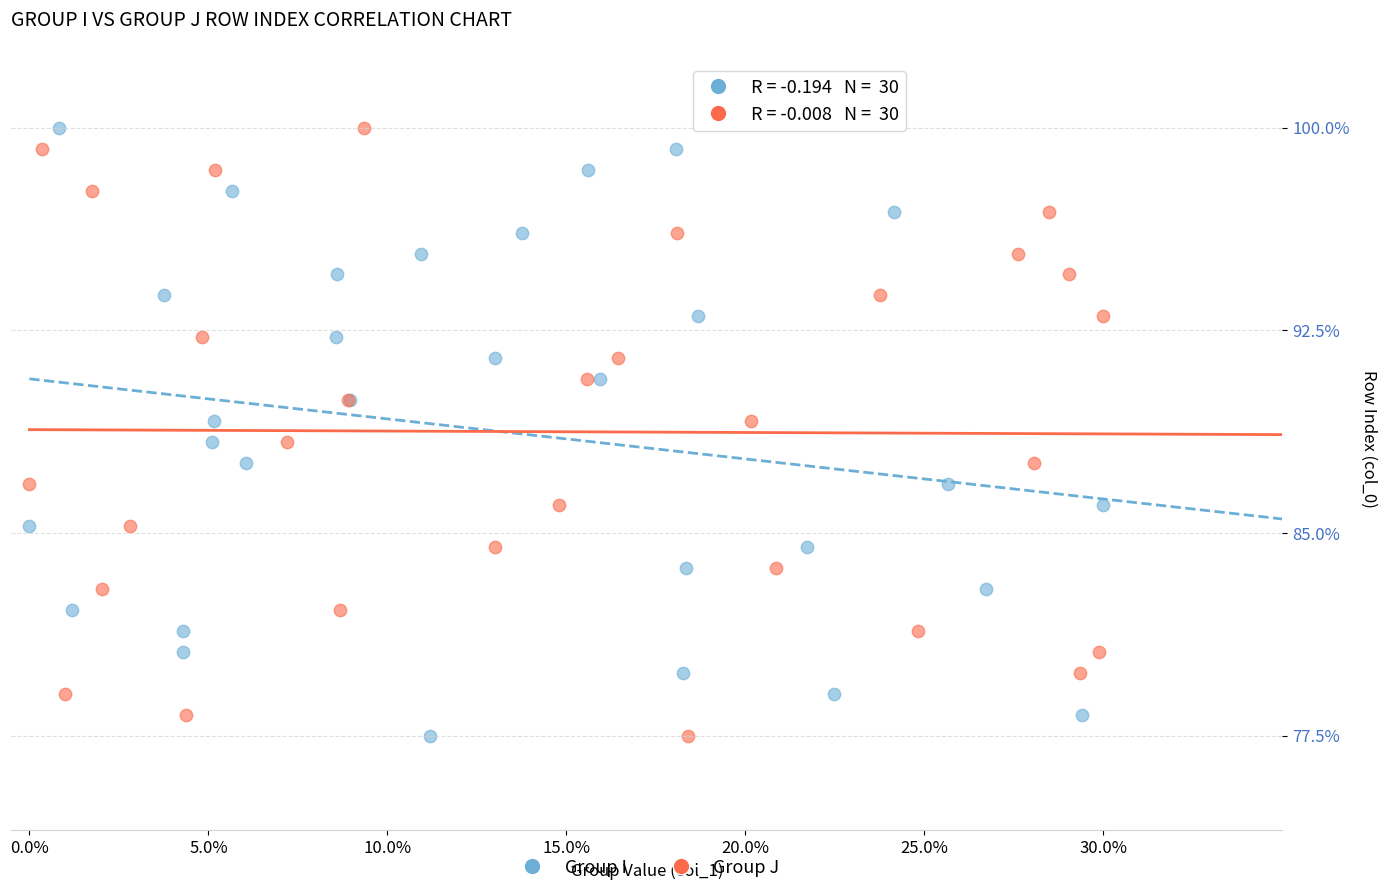

What are all the series names shown in the legend?

Group I, Group J